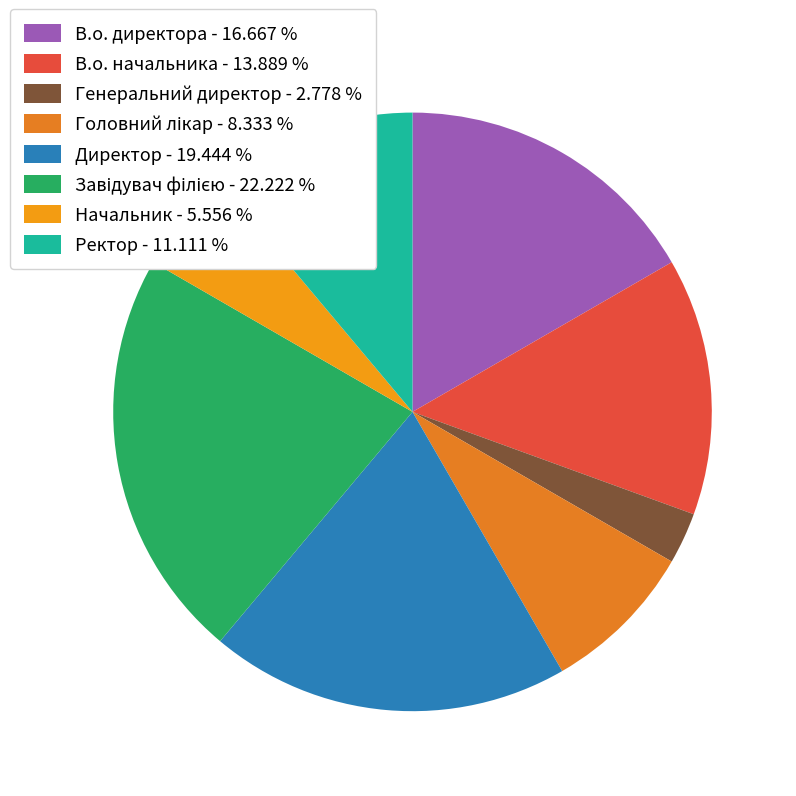

What portion of the pie excludes Ректор?

88.9%